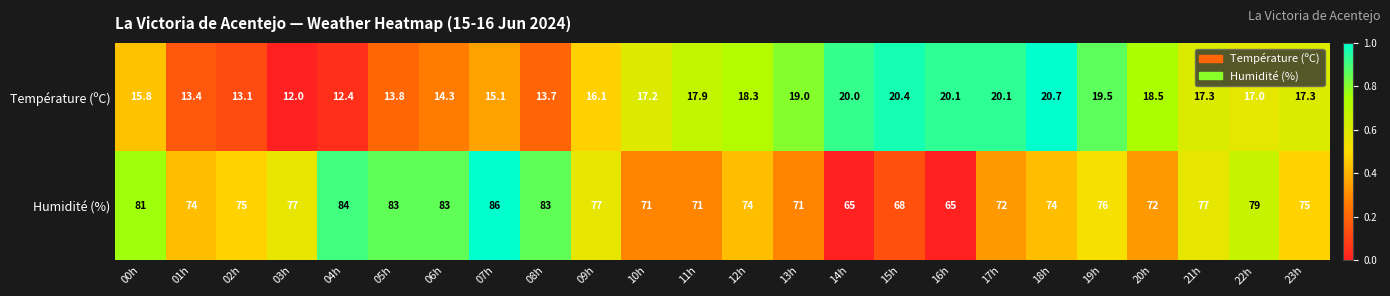

What is the greatest value displayed?

86.0